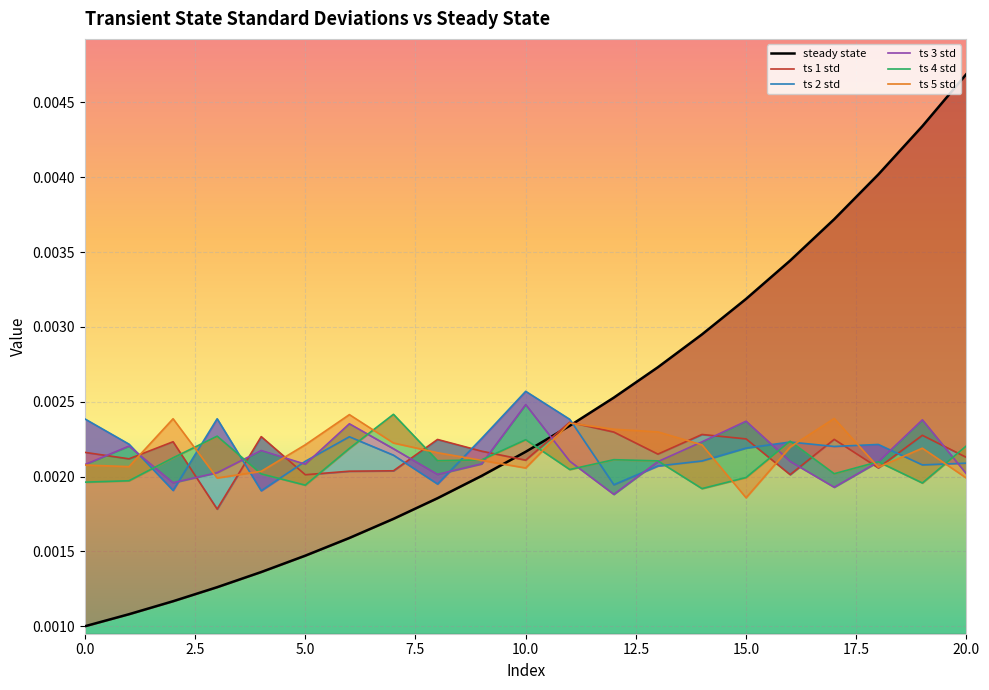

Count the ts 1 std values in the range 0 to 1.

21